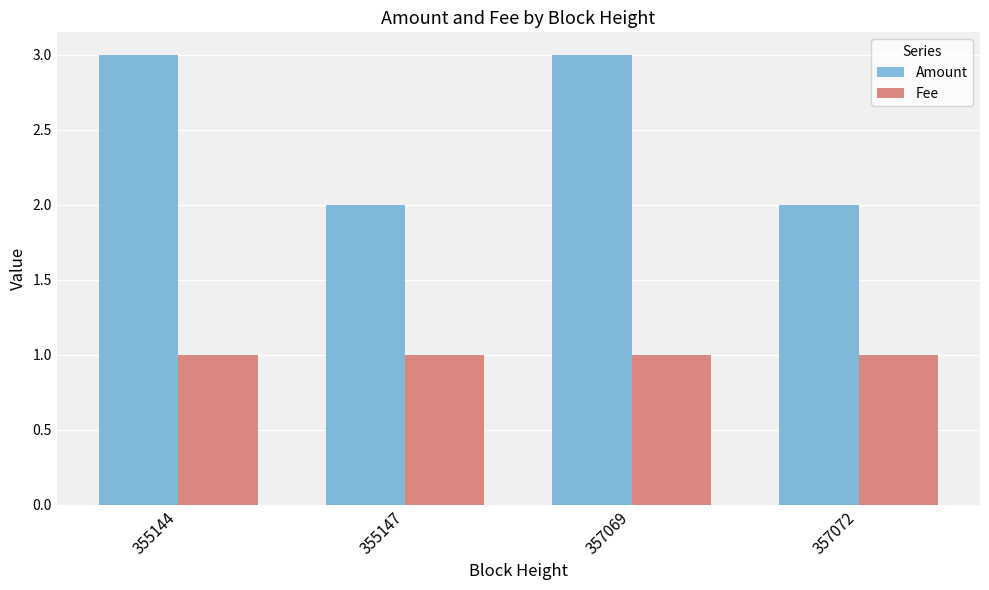

What is the maximum value for Amount?

3